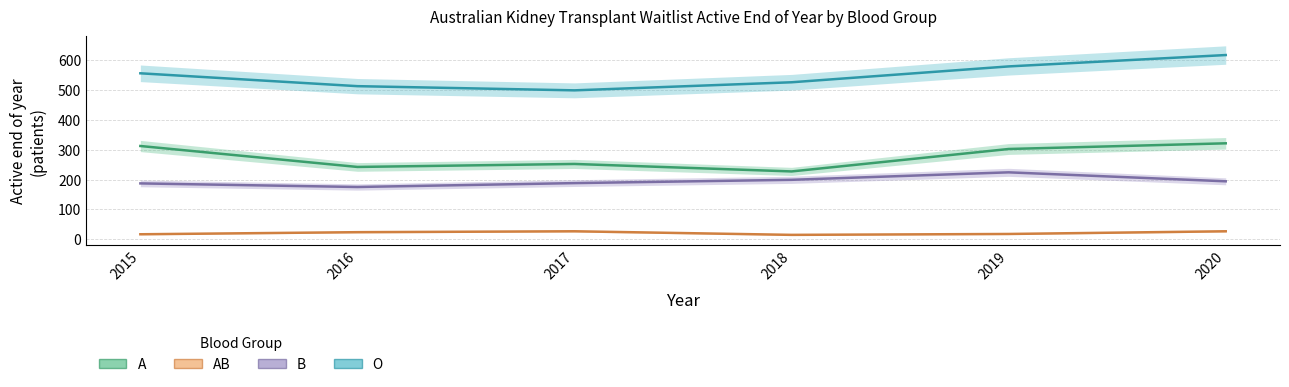

True or false: AB and A intersect in this chart.

False